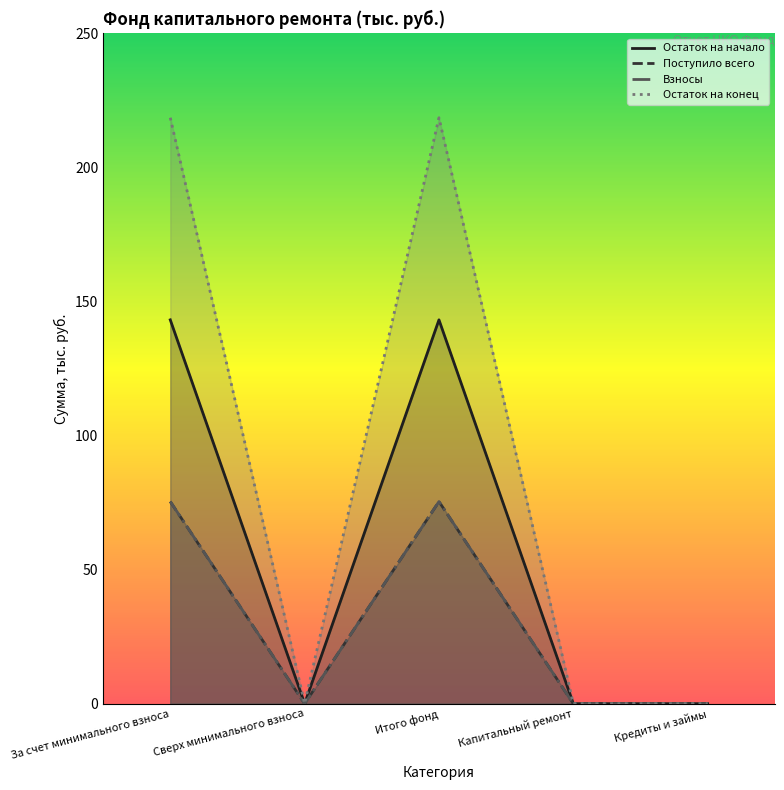

At Кредиты и займы, list the series in order from smallest to largest.

Остаток на начало, Поступило всего, Взносы, Остаток на конец